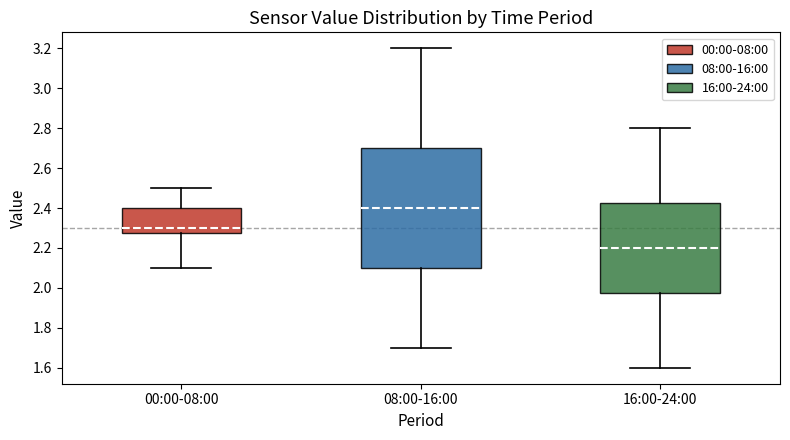

Where is the upper edge of the box for 16:00-24:00 on the y-axis? The values are not printed on the chart, so give them approximately, as read against the axis.

2.42